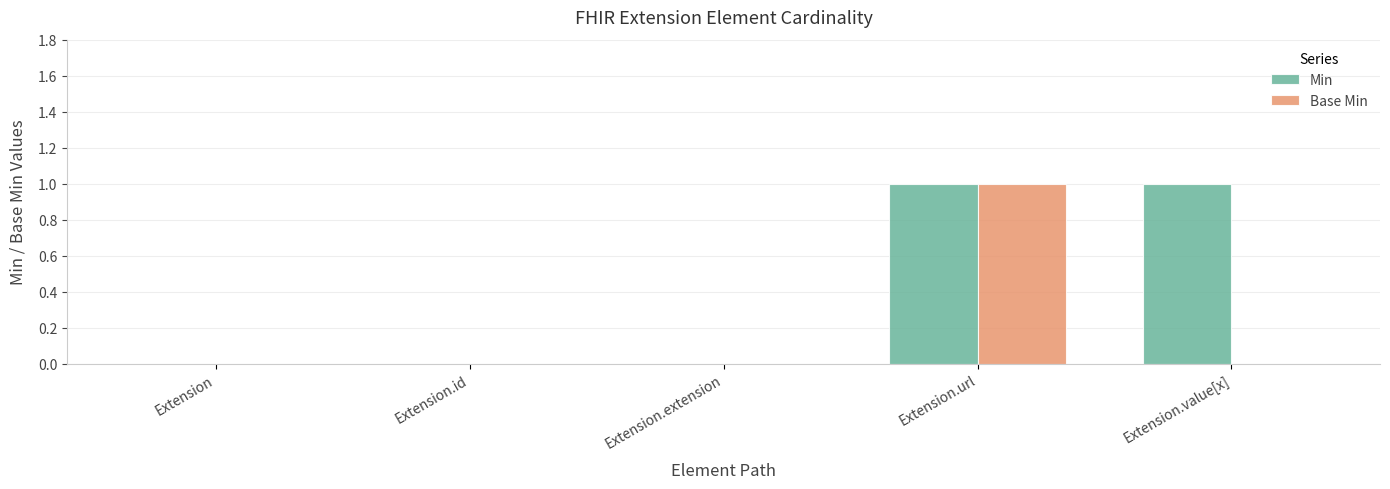

The Base Min series shows 0 at Extension. True or false?

True